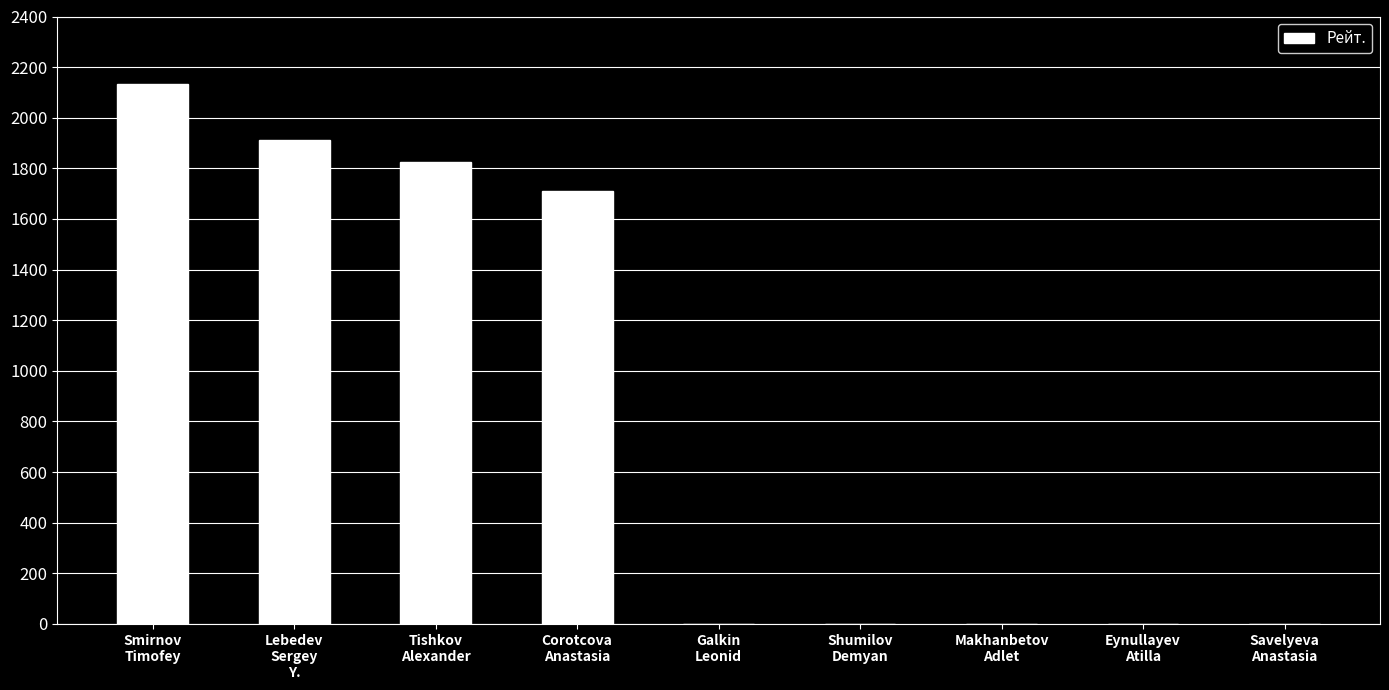

Which category has the highest value across all series?

Smirnov
Timofey